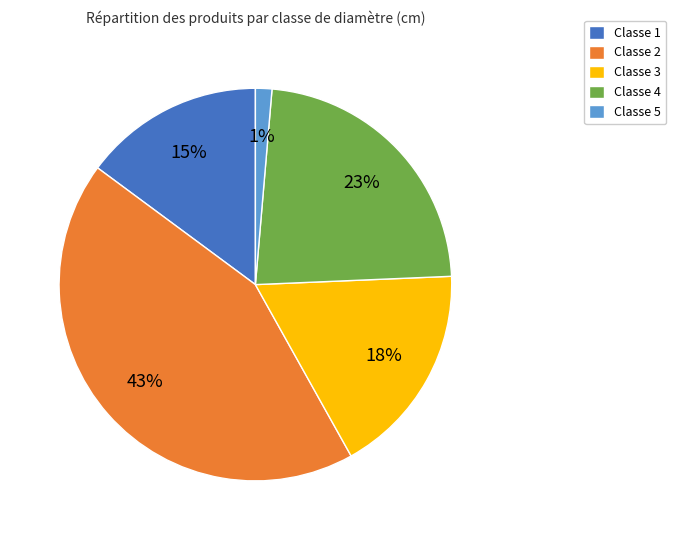

To the nearest percent, what is the average slice percentage?

20%